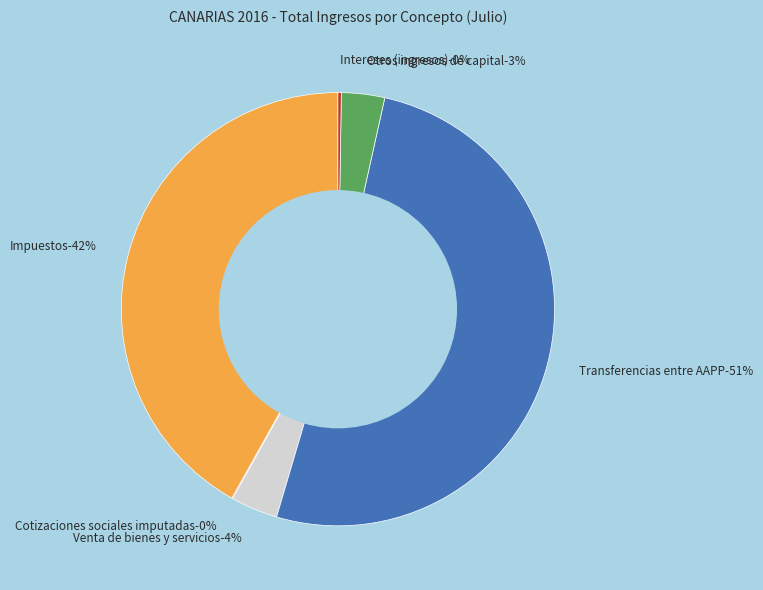

Count the number of slices in the pie.

6